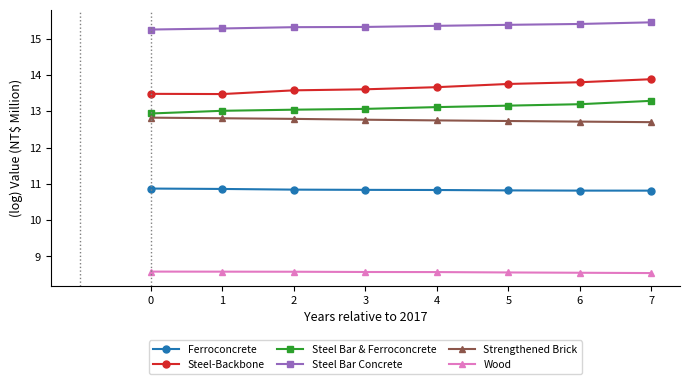

True or false: Ferroconcrete and Strengthened Brick intersect in this chart.

False